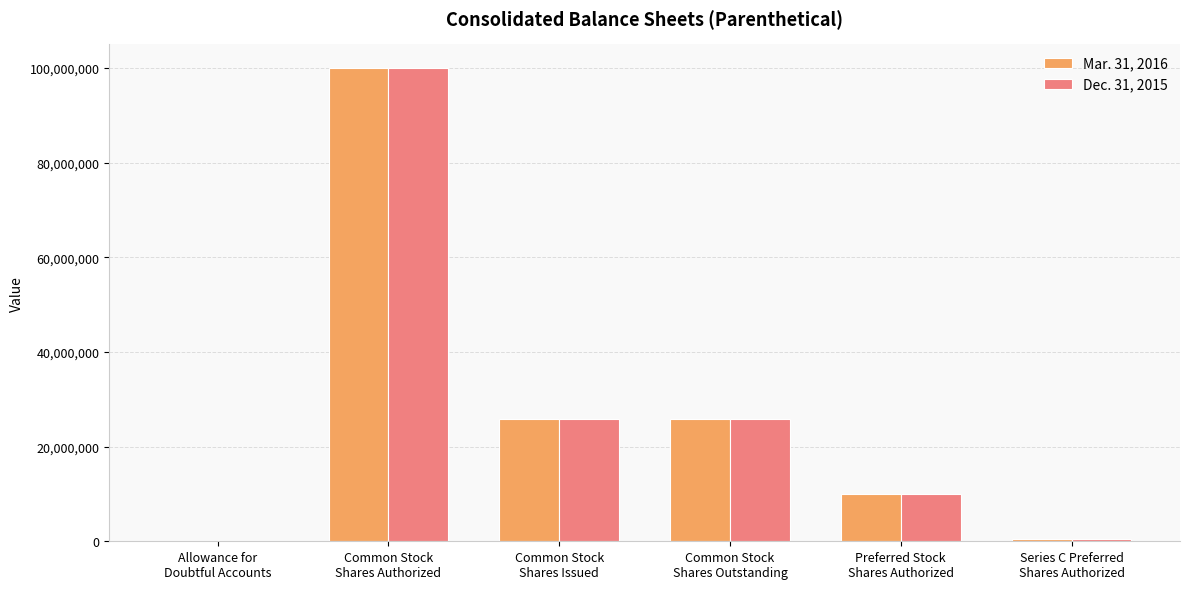

Reading left to right, extract all data points from this chart.

Mar. 31, 2016: Allowance for
Doubtful Accounts=101	Common Stock
Shares Authorized=100000000	Common Stock
Shares Issued=25845879	Common Stock
Shares Outstanding=25845879	Preferred Stock
Shares Authorized=10000000	Series C Preferred
Shares Authorized=450000
Dec. 31, 2015: Allowance for
Doubtful Accounts=99	Common Stock
Shares Authorized=100000000	Common Stock
Shares Issued=25845879	Common Stock
Shares Outstanding=25845879	Preferred Stock
Shares Authorized=10000000	Series C Preferred
Shares Authorized=450000